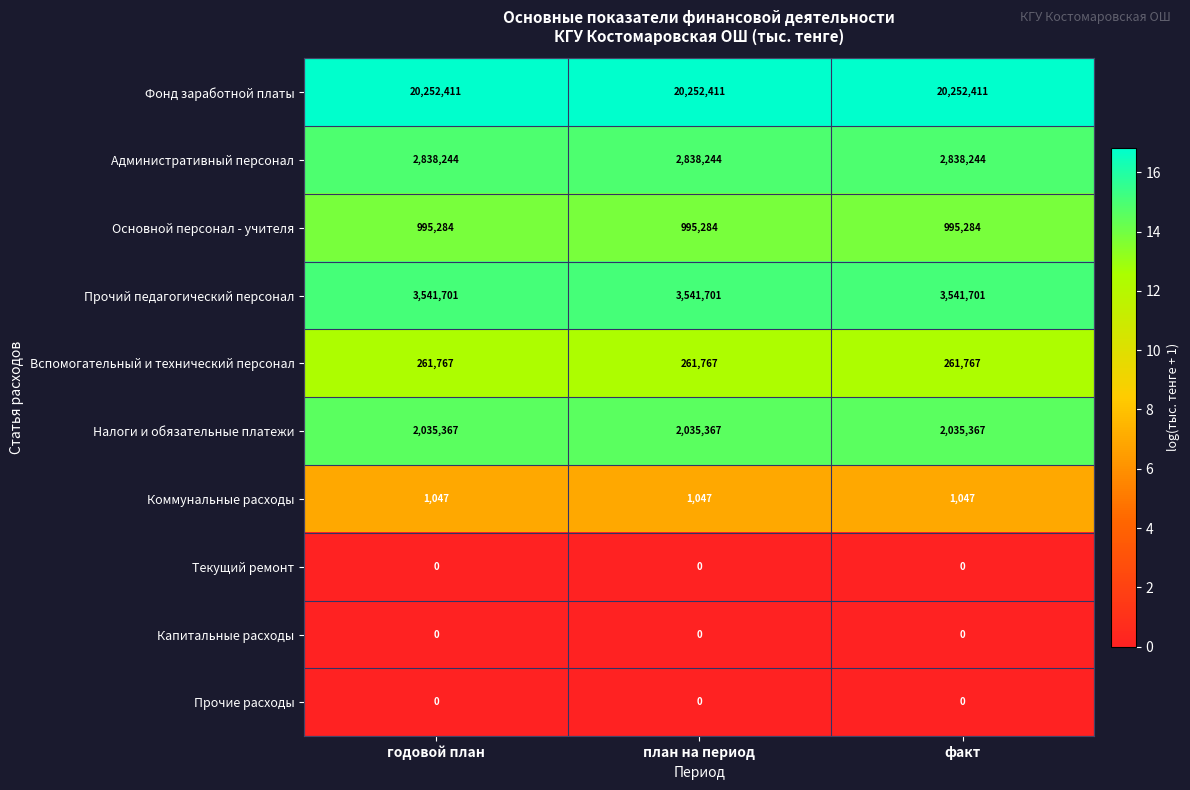

Count the number of data series in this chart.

10